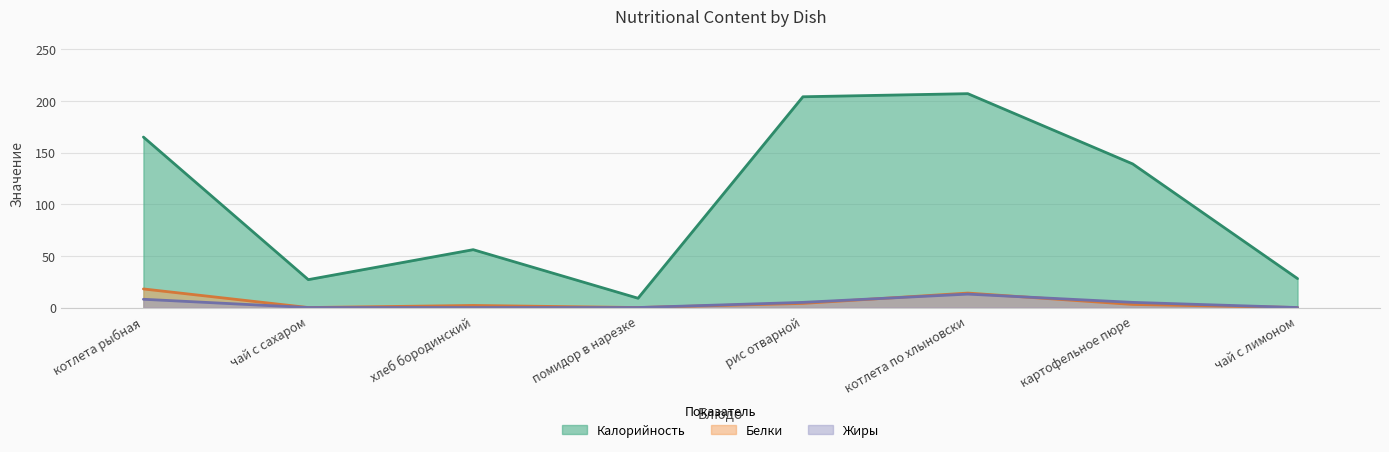

Count the Жиры values in the range 0 to 8.

7